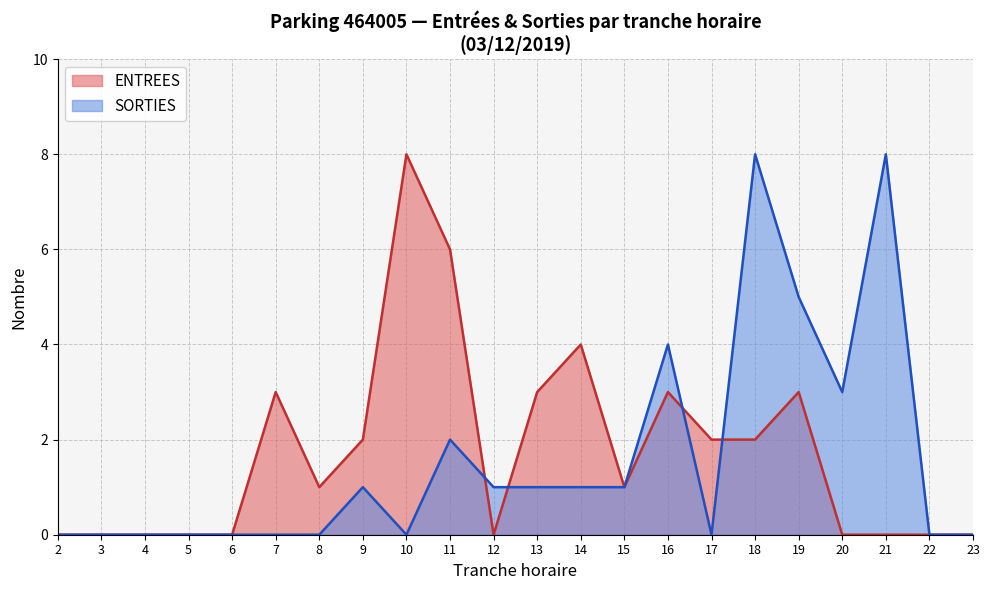

Which series changed the most between 4 and 11?

ENTREES